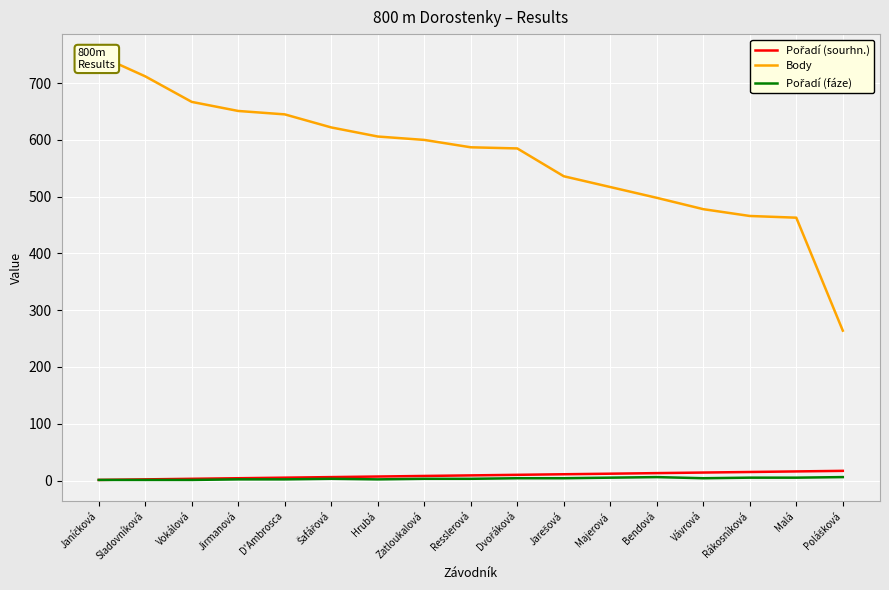

Does the chart display data point markers on the line(s)?

No